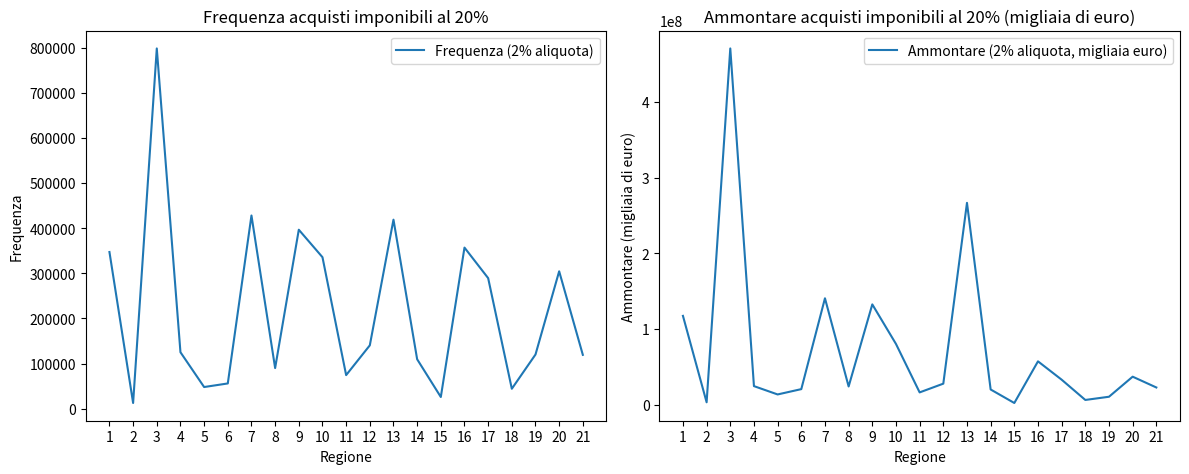

At which category does the chart reach its minimum across all series?

2